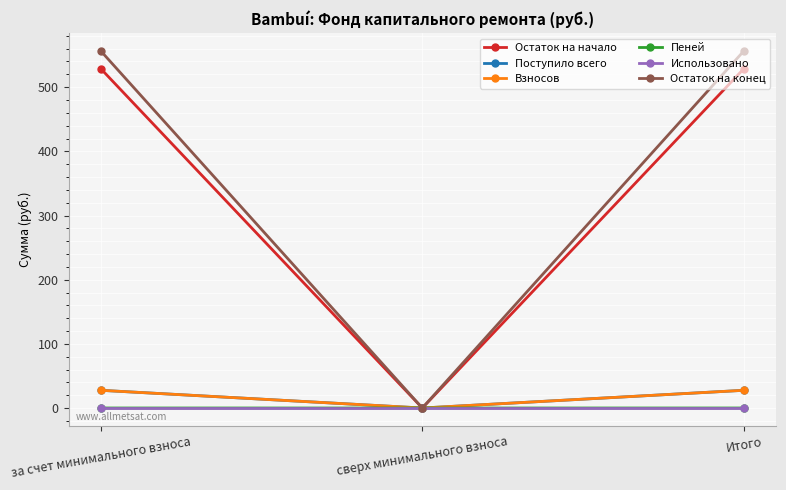

Count the number of categories in the chart.

3